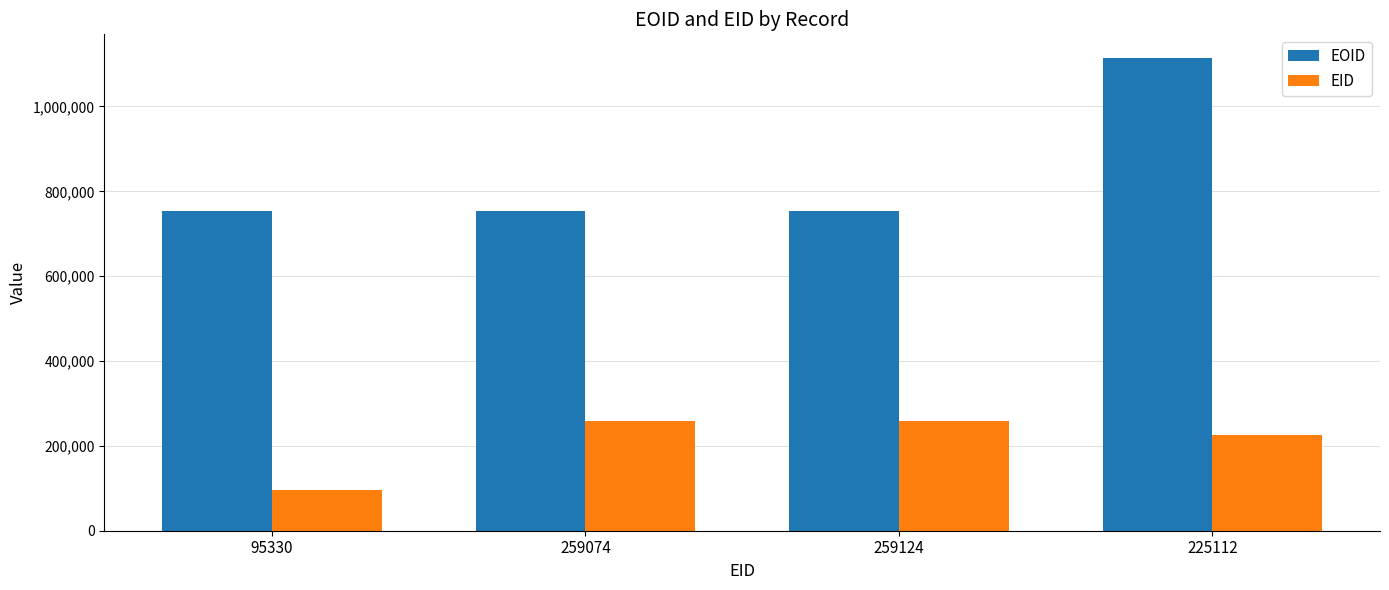

At how many categories does at least one series exceed 273080?

4